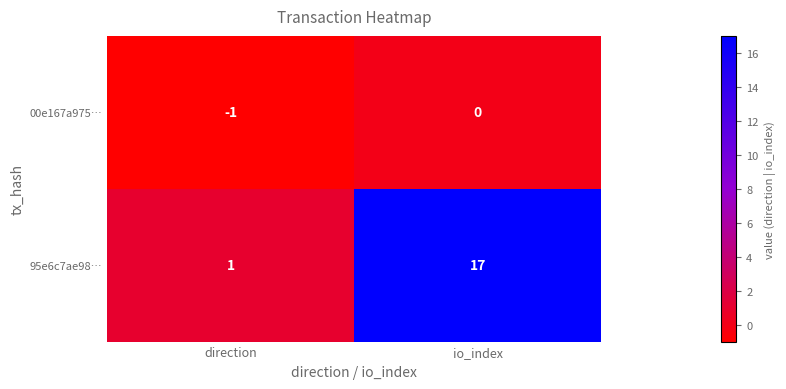

Is the value of 00e167a975… at io_index greater than the value of 95e6c7ae98… at io_index?

No